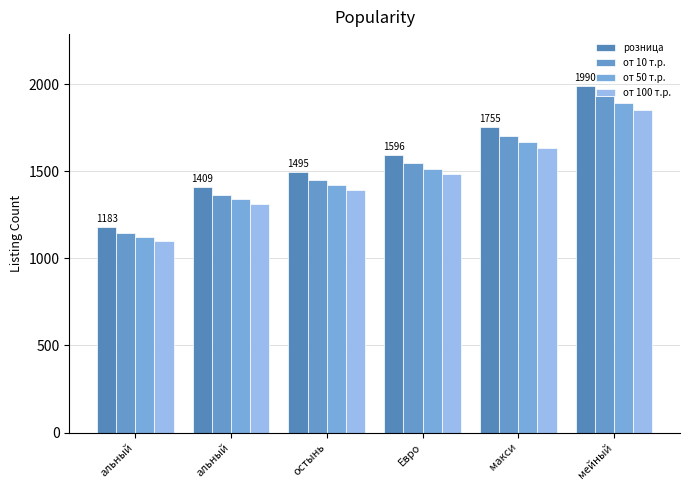

The value of от 10 т.р. at альный is 1147.5. True or false?

True